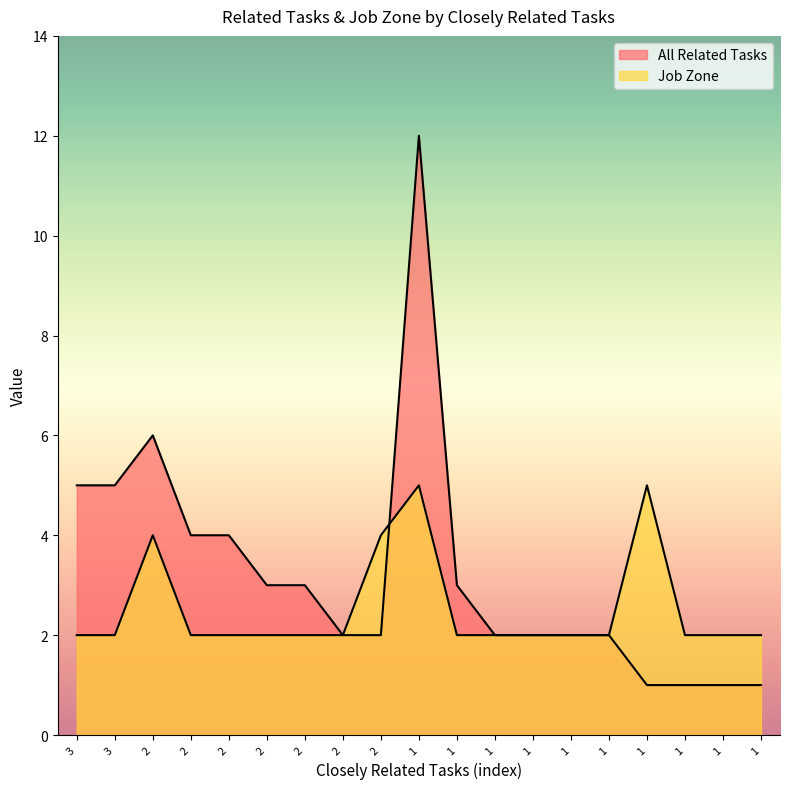

Rank the series by their maximum value, from highest to lowest.

All Related Tasks, Job Zone